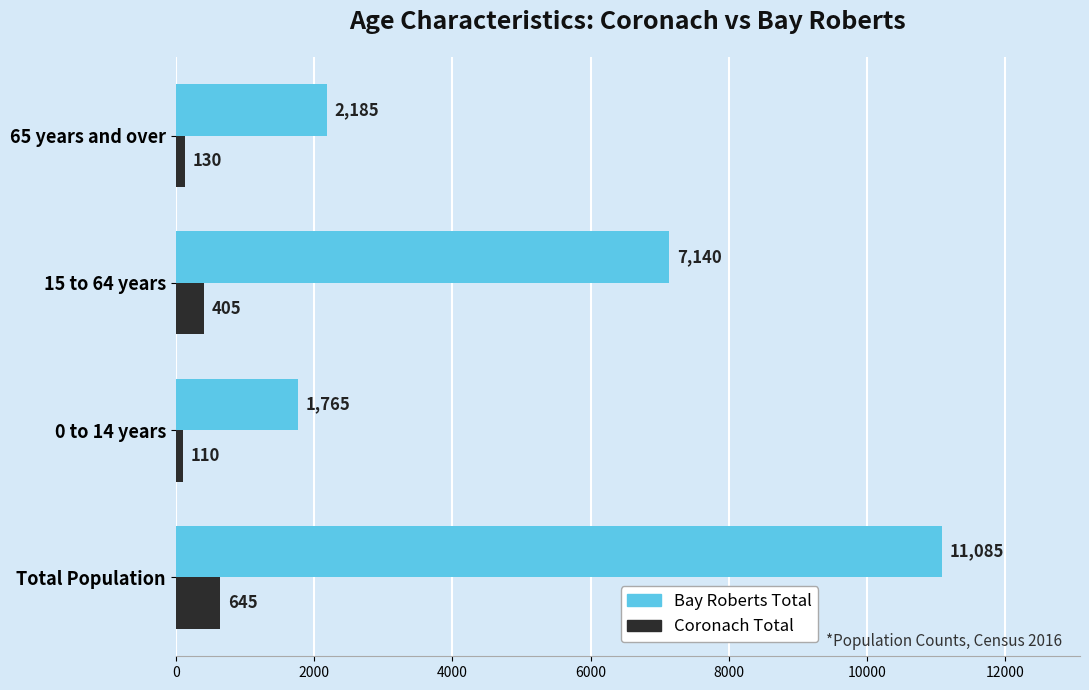

The Bay Roberts Total series shows 1035 at 0 to 14 years. True or false?

False